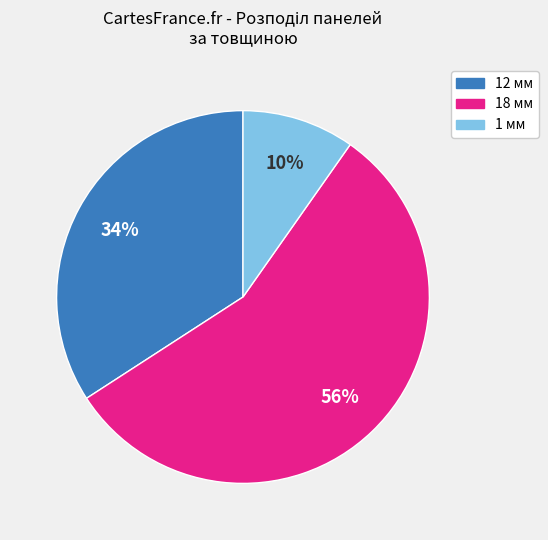

Which category accounts for the majority?

18 мм